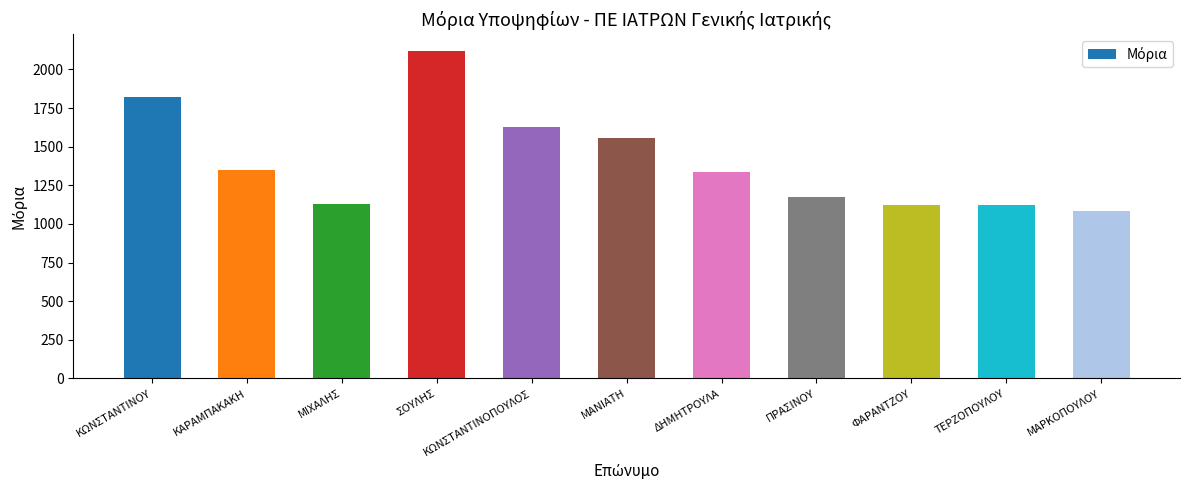

At which category does the chart reach its minimum across all series?

ΜΑΡΚΟΠΟΥΛΟΥ